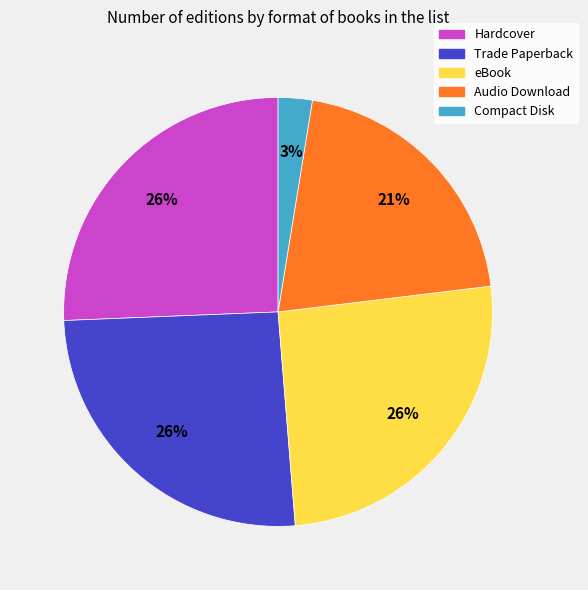

The Trade Paperback slice represents 26% of the pie. True or false?

True